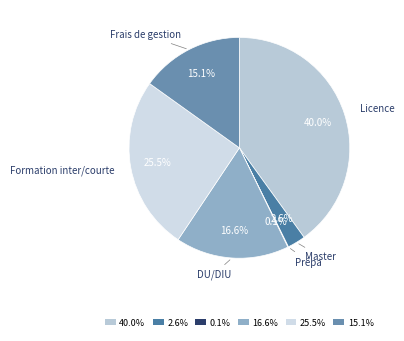

Is there any slice that represents more than half of the pie?

No